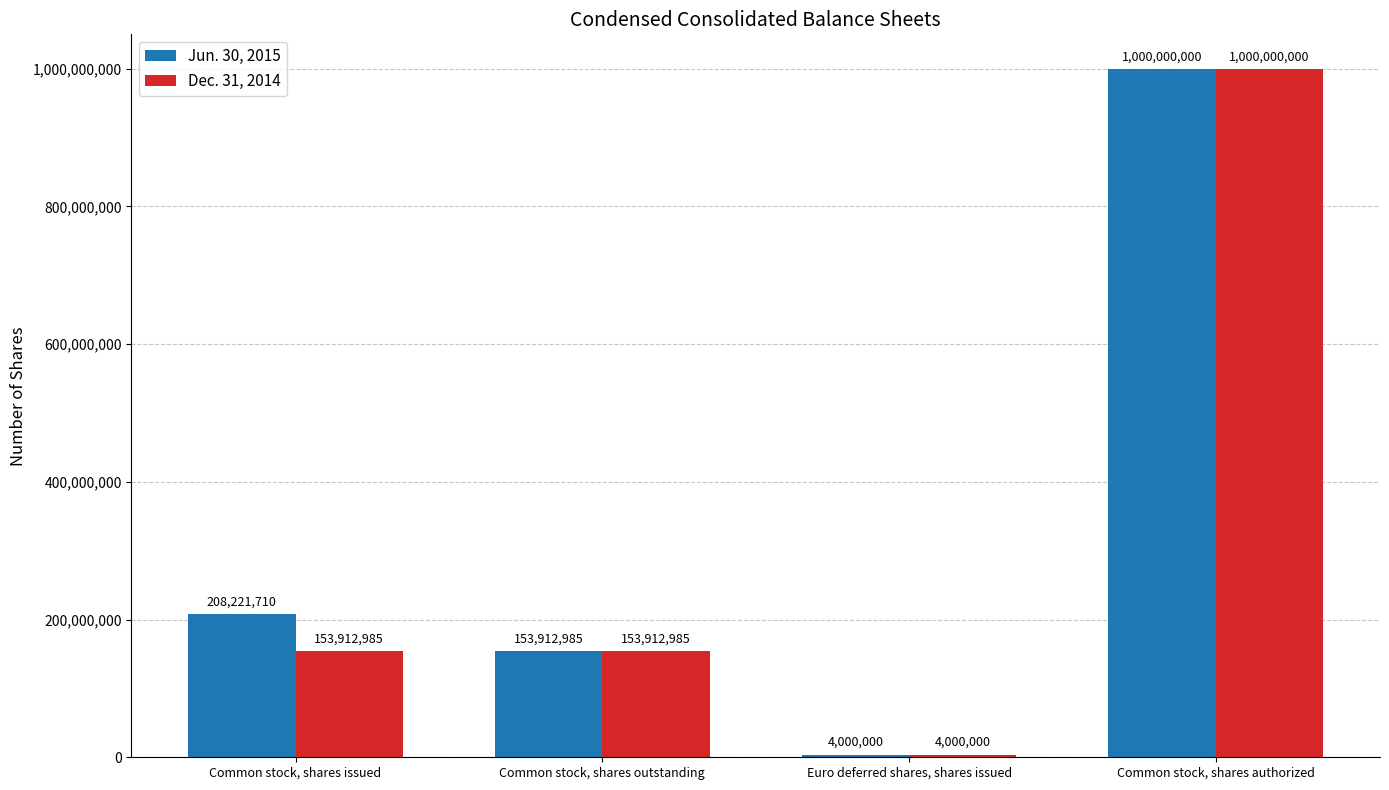

What is the minimum value for Jun. 30, 2015?

4000000